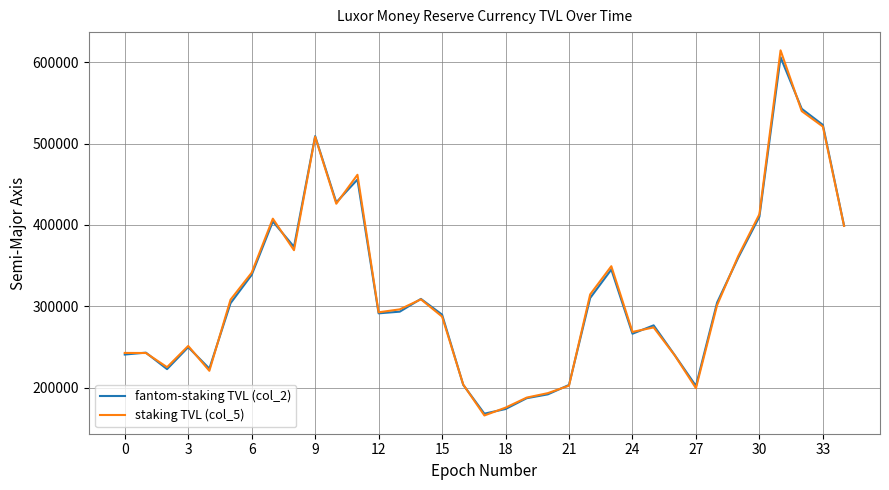

Which series has the widest spread of values?

staking TVL (col_5)